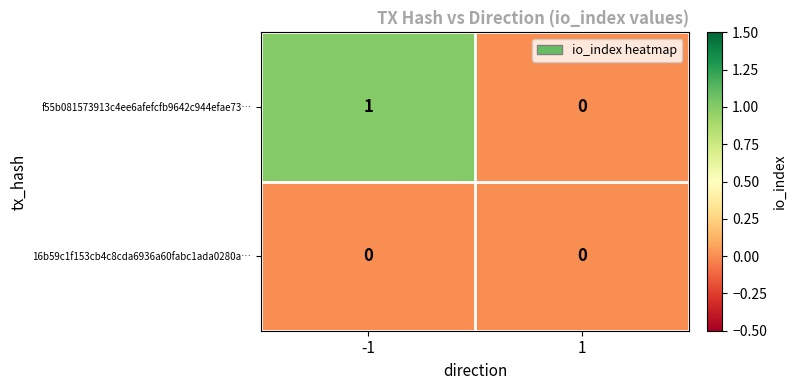

Which series has the largest total across all categories?

f55b081573913c4ee6afefcfb9642c944efae73…